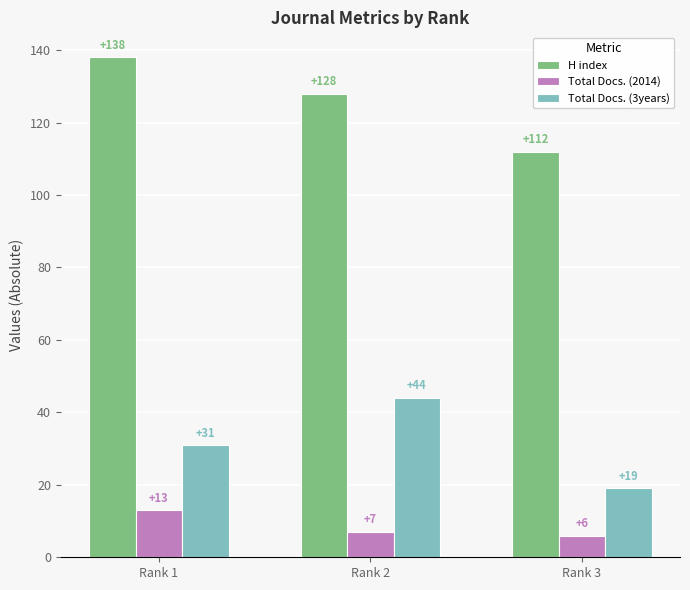

Reading right to left, what are all the values shown in this chart?

H index: 112	128	138
Total Docs. (2014): 6	7	13
Total Docs. (3years): 19	44	31